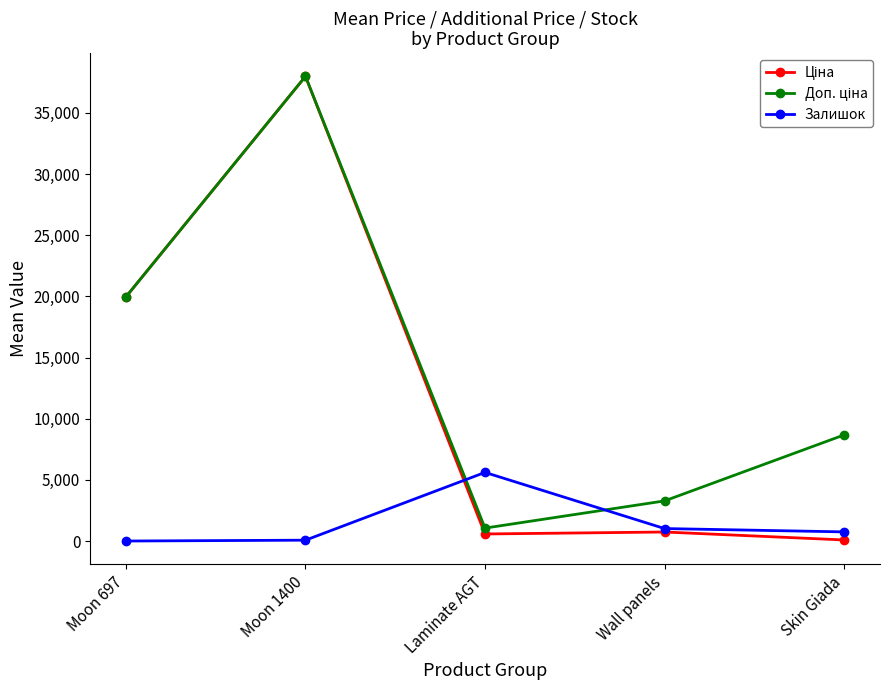

What is the average value of the Залишок series?

1488.8